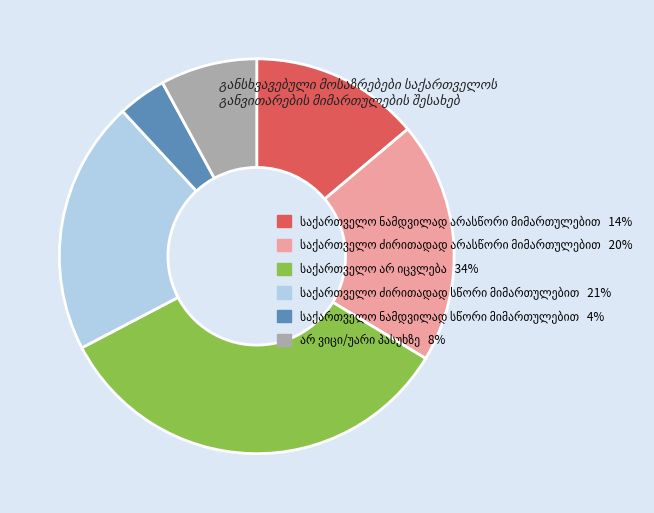

Does any single category account for the majority?

No